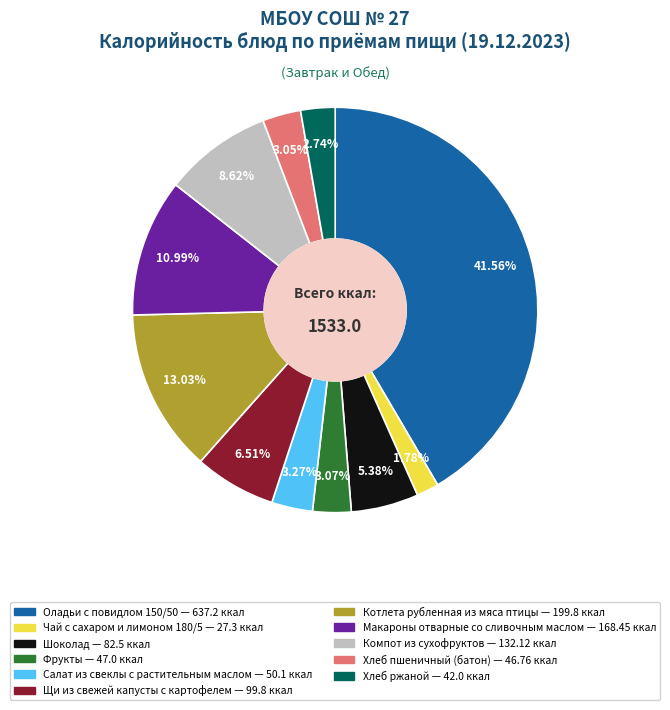

Does Хлеб ржаной account for over 50% of the chart?

No